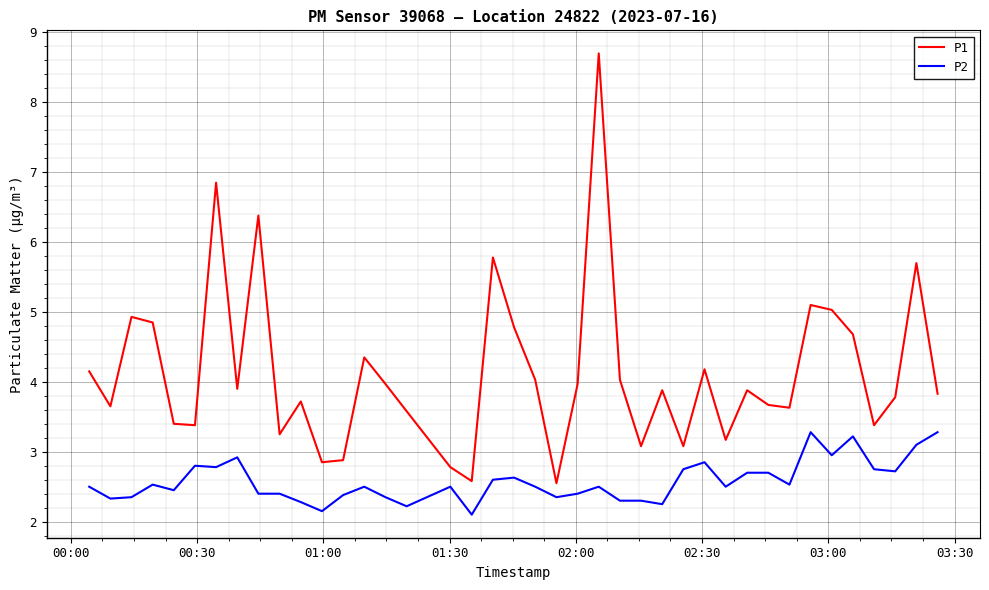

Which series has the largest range (max minus min)?

P1